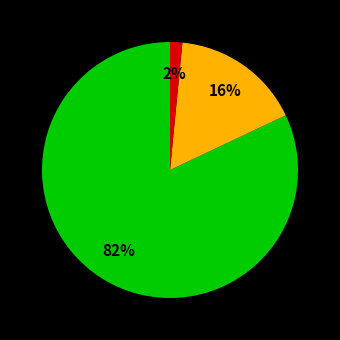

To the nearest percent, what is the difference between the largest and smallest slice percentages?

80%